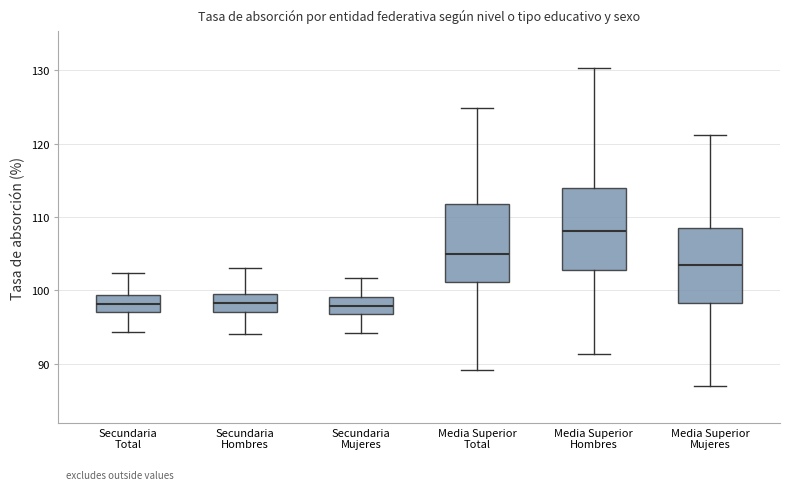

Reading left to right, transcribe this box plot: for each box, give where its median line is, the range the box spans, and where its two whiskers end, as read against the y-axis. The values are not printed on the chart, so give them approximately, as read against the axis.

Secundaria Total: median 98, box 97 to 99, whiskers 94 to 102
Secundaria Hombres: median 98, box 97 to 100, whiskers 94 to 103
Secundaria Mujeres: median 98, box 97 to 99, whiskers 94 to 102
Media Superior Total: median 105, box 101 to 112, whiskers 89 to 125
Media Superior Hombres: median 108, box 103 to 114, whiskers 91 to 130
Media Superior Mujeres: median 103, box 98 to 108, whiskers 87 to 121